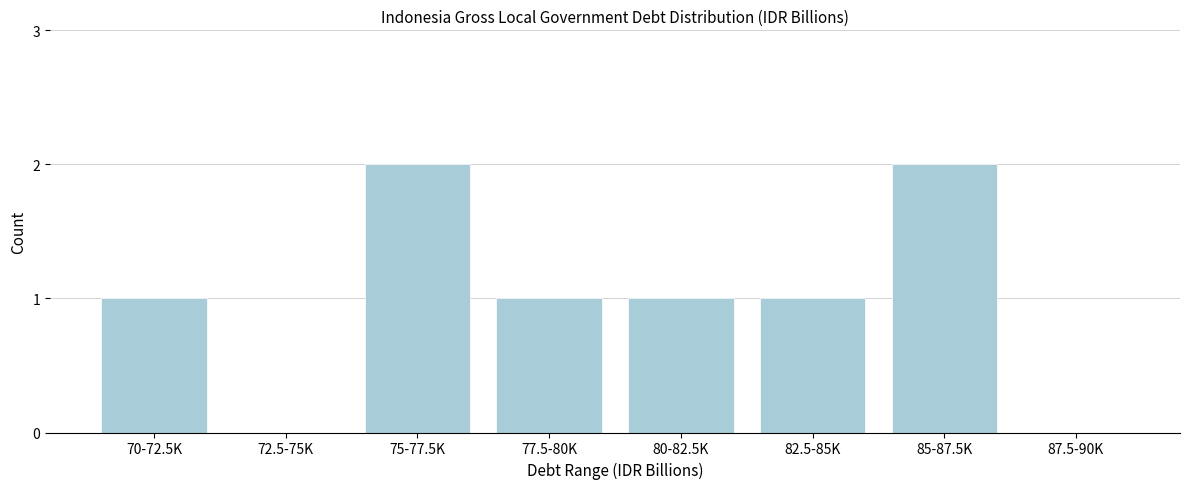

Reading left to right, transcribe all the data shown in this chart.

70-72.5K=1	72.5-75K=0	75-77.5K=2	77.5-80K=1	80-82.5K=1	82.5-85K=1	85-87.5K=2	87.5-90K=0